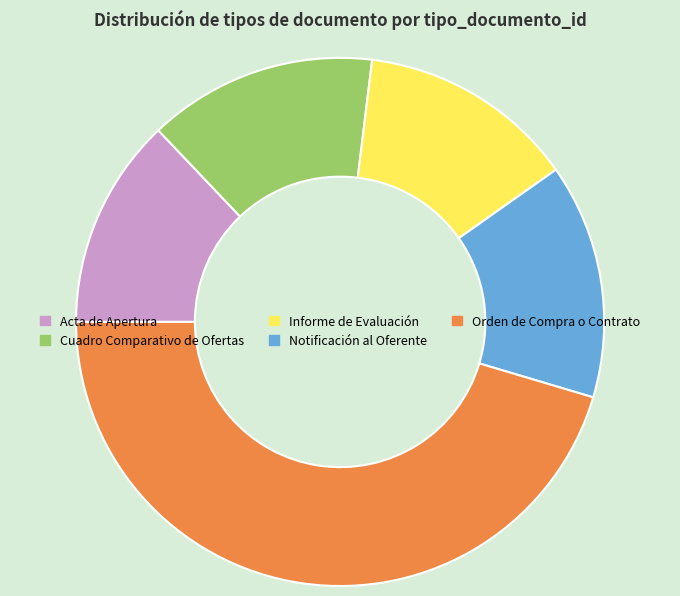

Do Cuadro Comparativo de Ofertas and Notificación al Oferente together represent more than half of the pie?

No